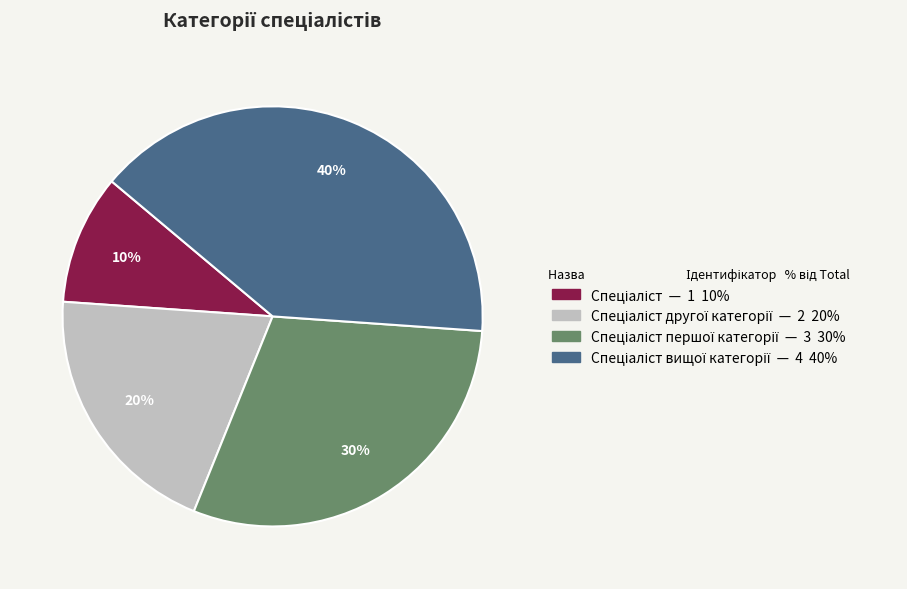

To the nearest percent, what is the difference between the largest and smallest slice percentages?

30%